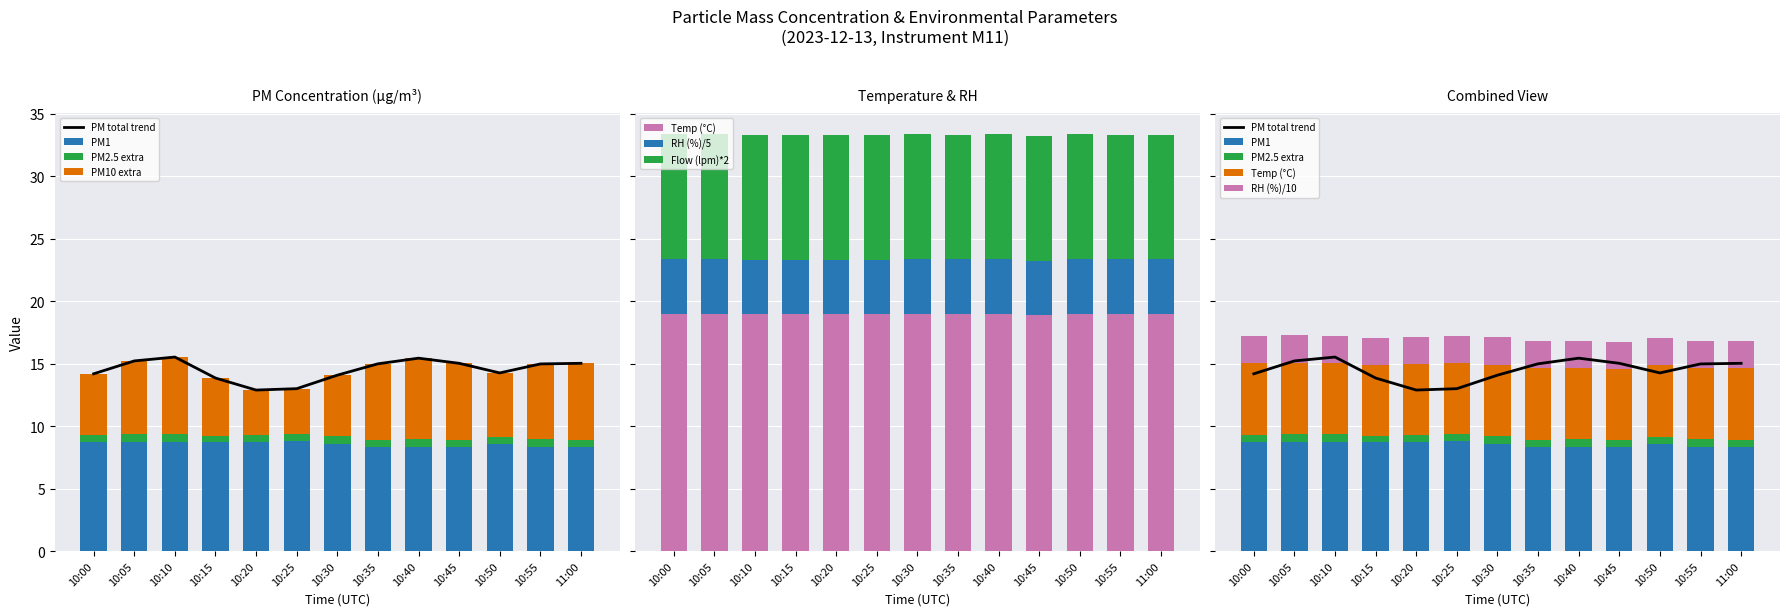

Reading left to right, list all the values displayed in this chart.

X0_M11 (PM total): 14.2	15.2	15.5	13.8	12.9	13.0	14.1	15.0	15.4	15.0	14.2	15.0	15.0
X1_M11 (PM1): 8.7	8.7	8.8	8.7	8.8	8.8	8.6	8.3	8.3	8.3	8.5	8.3	8.3
T1_M11 (Temp °C): 19.0	19.0	19.0	19.0	19.0	19.0	19.0	19.0	19.0	18.9	19.0	19.0	19.0
U1_M11 (RH %): 4.4	4.4	4.3	4.3	4.3	4.3	4.3	4.3	4.3	4.3	4.3	4.3	4.3
Q1_M11 (Flow lpm): 10.0	10.0	10.0	10.0	10.0	10.0	10.0	10.0	10.0	10.0	10.0	10.0	10.0